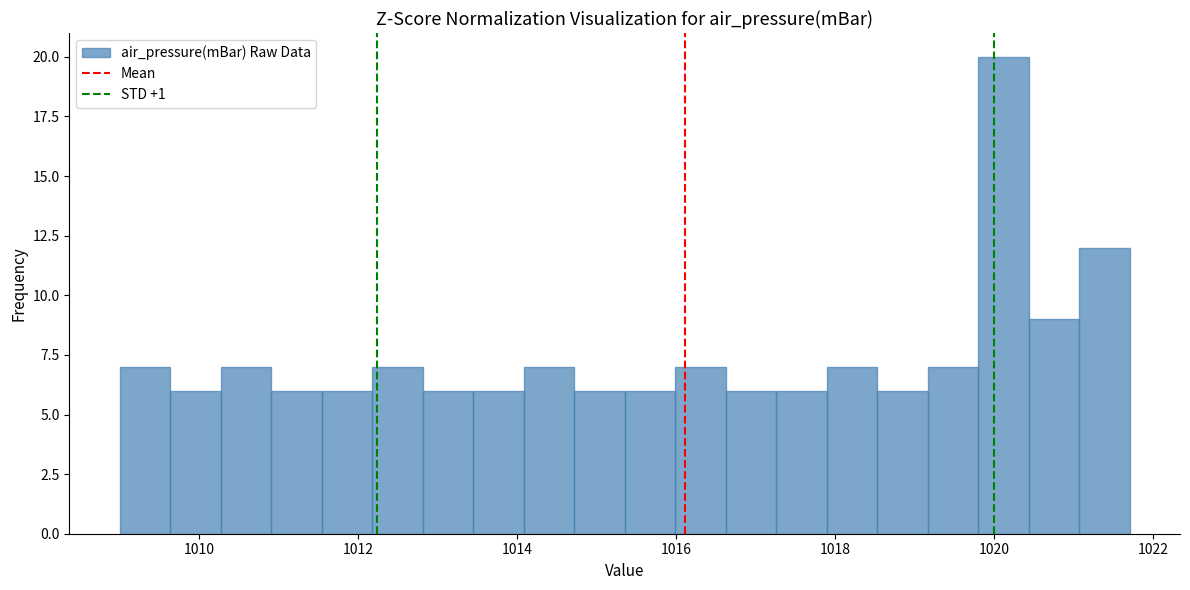

Read against the x-axis, roughly where is the centre of the tallest bar?

1020.2